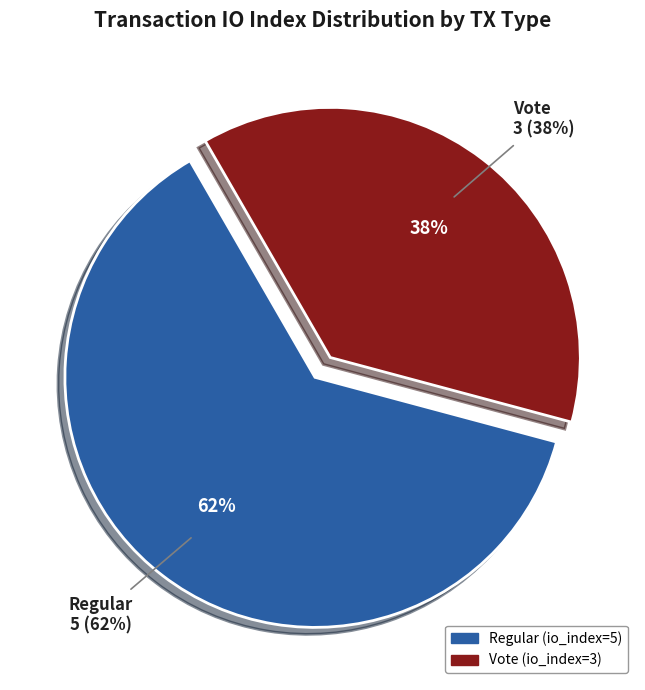

The Regular (io_index=5) slice represents 70% of the pie. True or false?

False